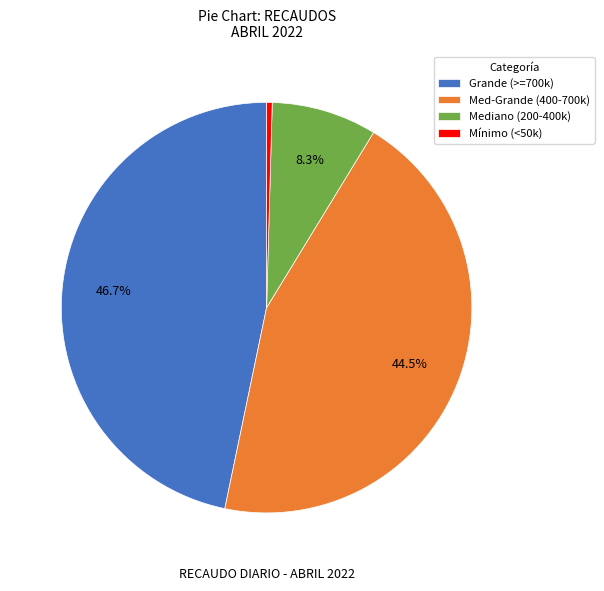

Do Mediano (200-400k) and Mínimo (<50k) together represent more than half of the pie?

No